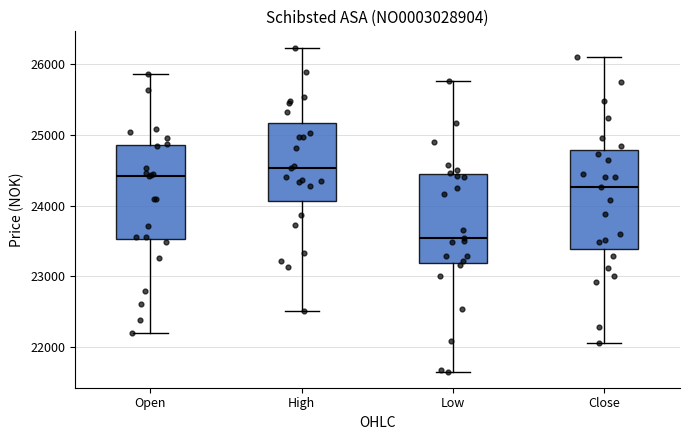

Reading left to right, read every box against the y-axis: the position of its median line, the range the box covers, and the ends of its whiskers. The values are not printed on the chart, so give them approximately, as read against the axis.

Open: median 24400, box 23500 to 24900, whiskers 22200 to 25900
High: median 24500, box 24100 to 25200, whiskers 22500 to 26200
Low: median 23500, box 23200 to 24400, whiskers 21700 to 25800
Close: median 24300, box 23400 to 24800, whiskers 22000 to 26100